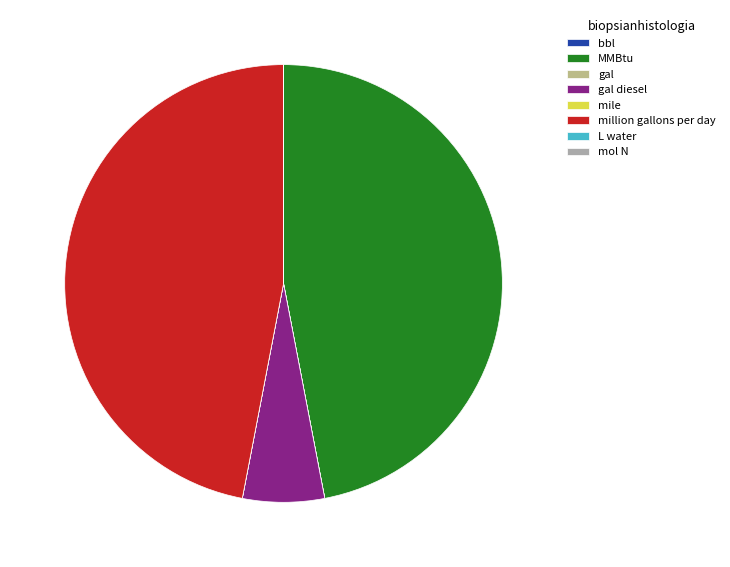

Is there a majority slice in this chart?

No